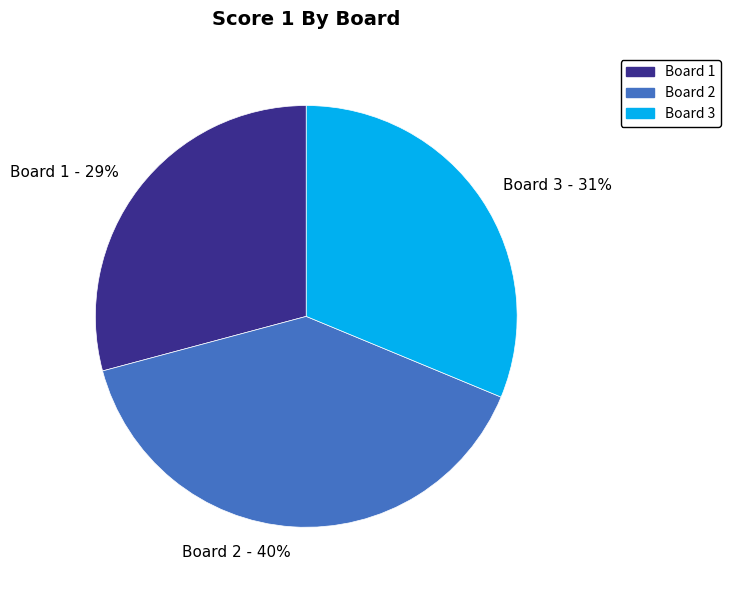

To the nearest percent, what percentage of the pie is Board 2?

40%